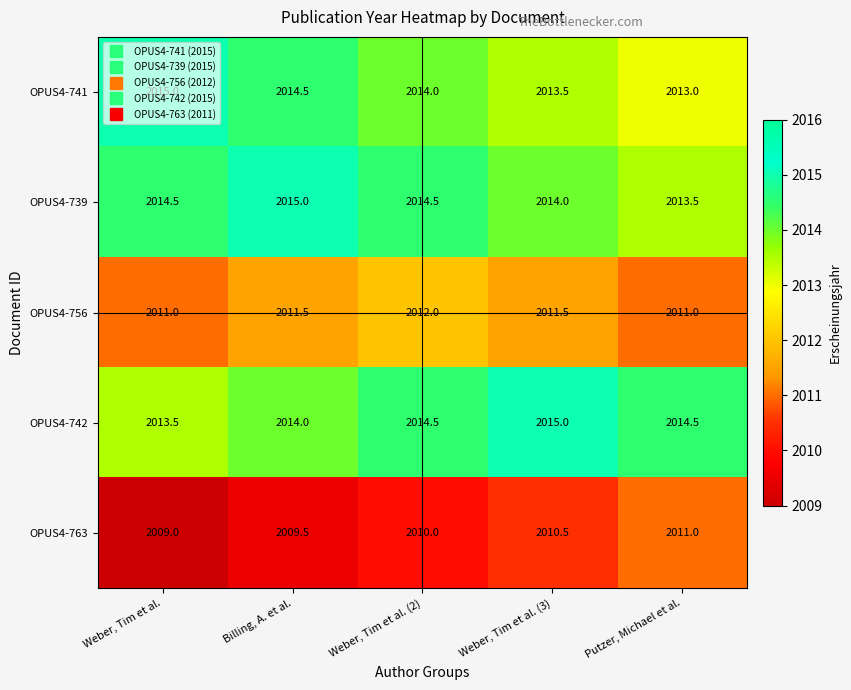

The value of OPUS4-756 at Weber, Tim et al. (2) is 2012.0. True or false?

True